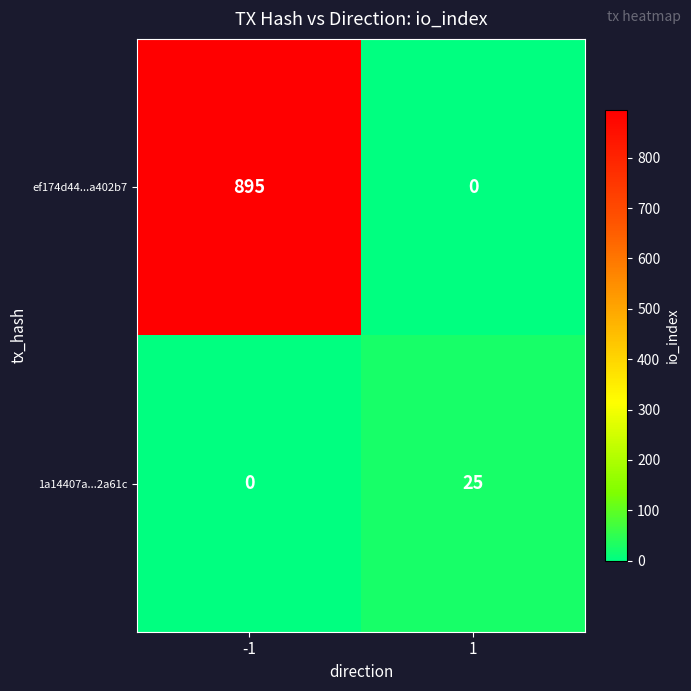

What is the sum of the 1a14407a...2a61c values at -1 and 1?

25